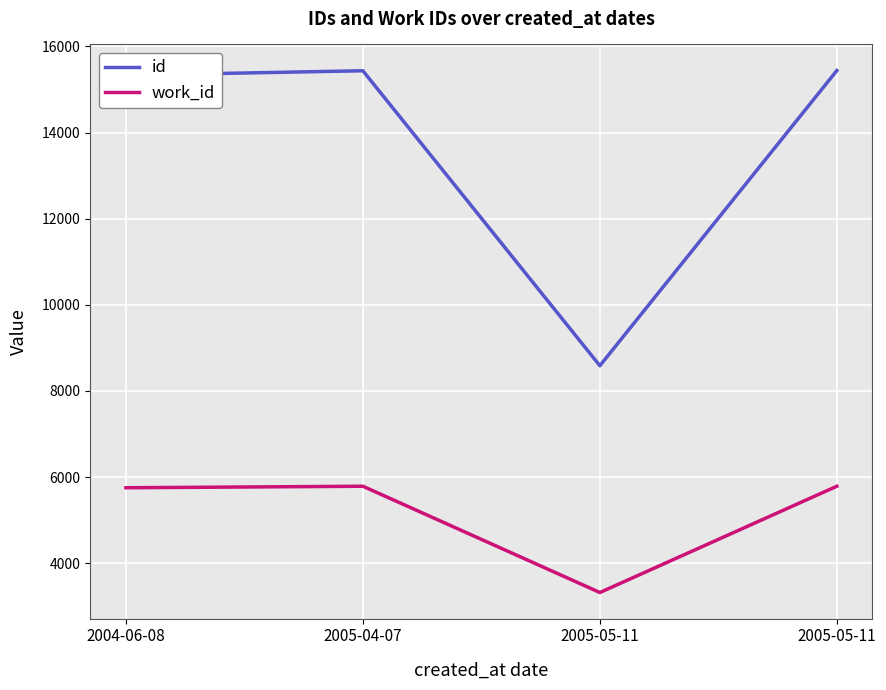

How many values in the work_id series are below 5787?

2